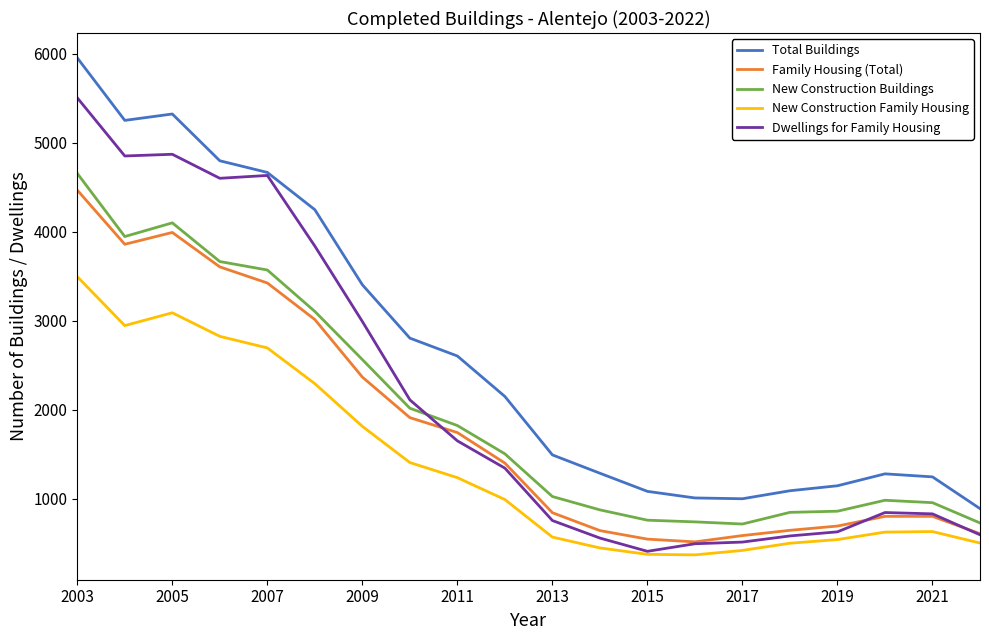

True or false: New Construction Buildings and New Construction Family Housing intersect in this chart.

False